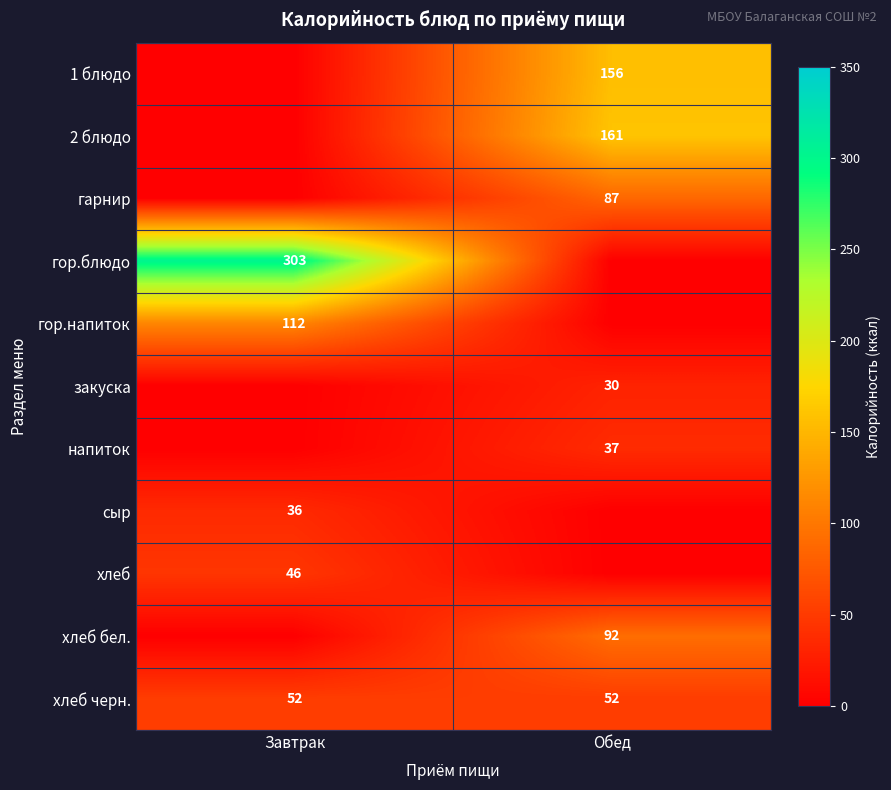

What is the highest value of the хлеб черн. series?

52